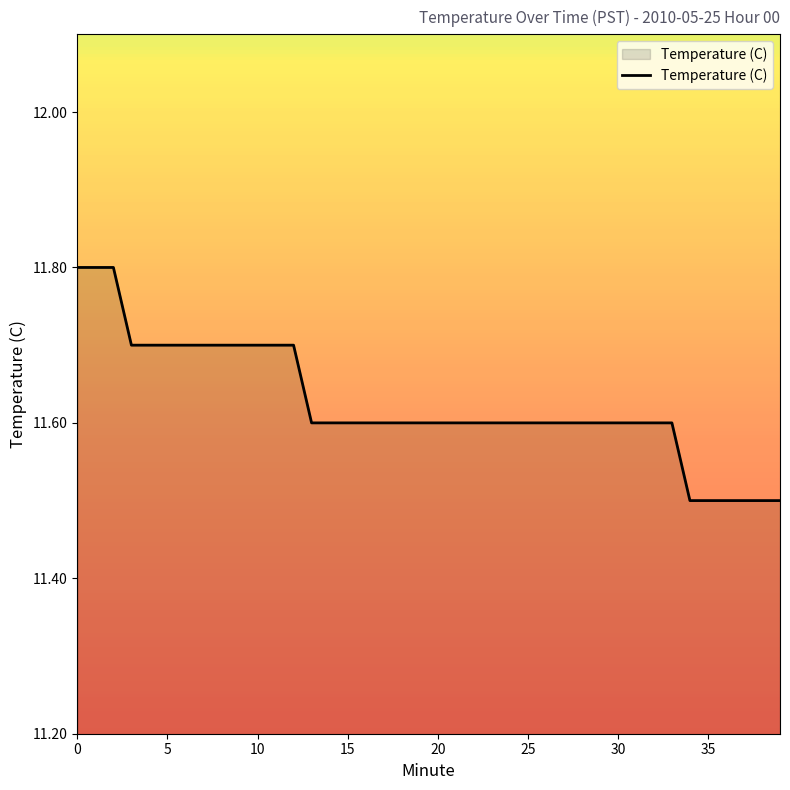

What is the smallest value displayed?

11.5